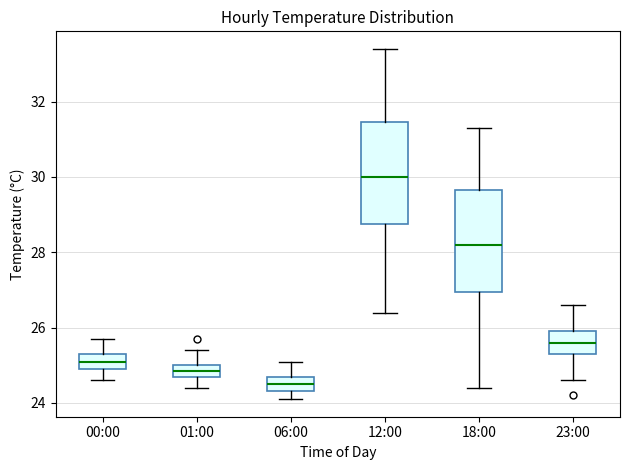

Where is the upper edge of the box for 18:00 on the y-axis? The values are not printed on the chart, so give them approximately, as read against the axis.

29.6